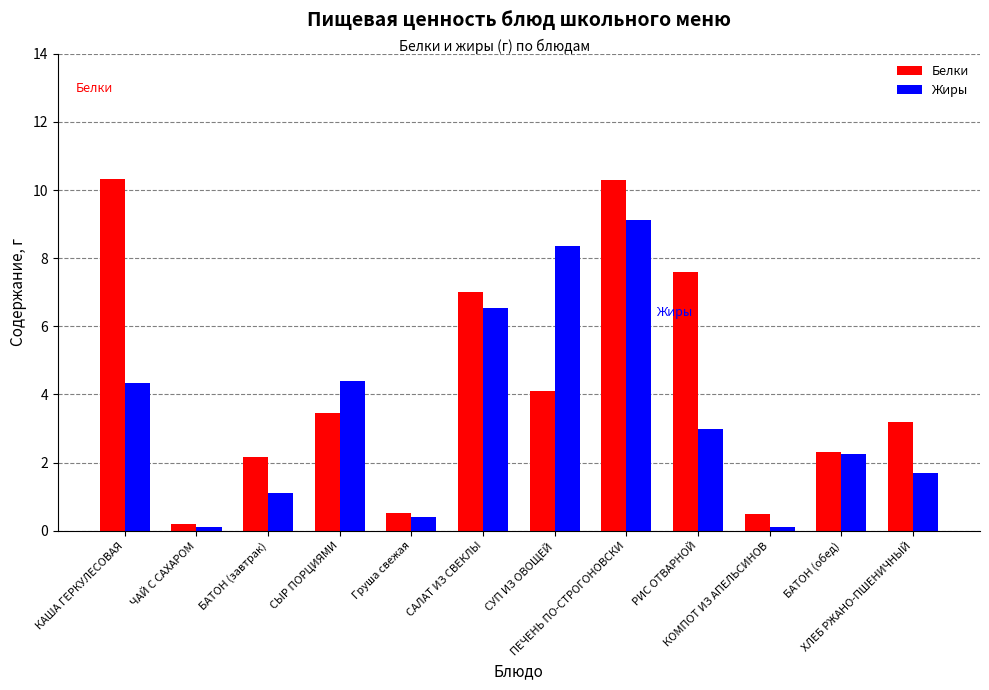

What is the sum of all Белки values?

51.7